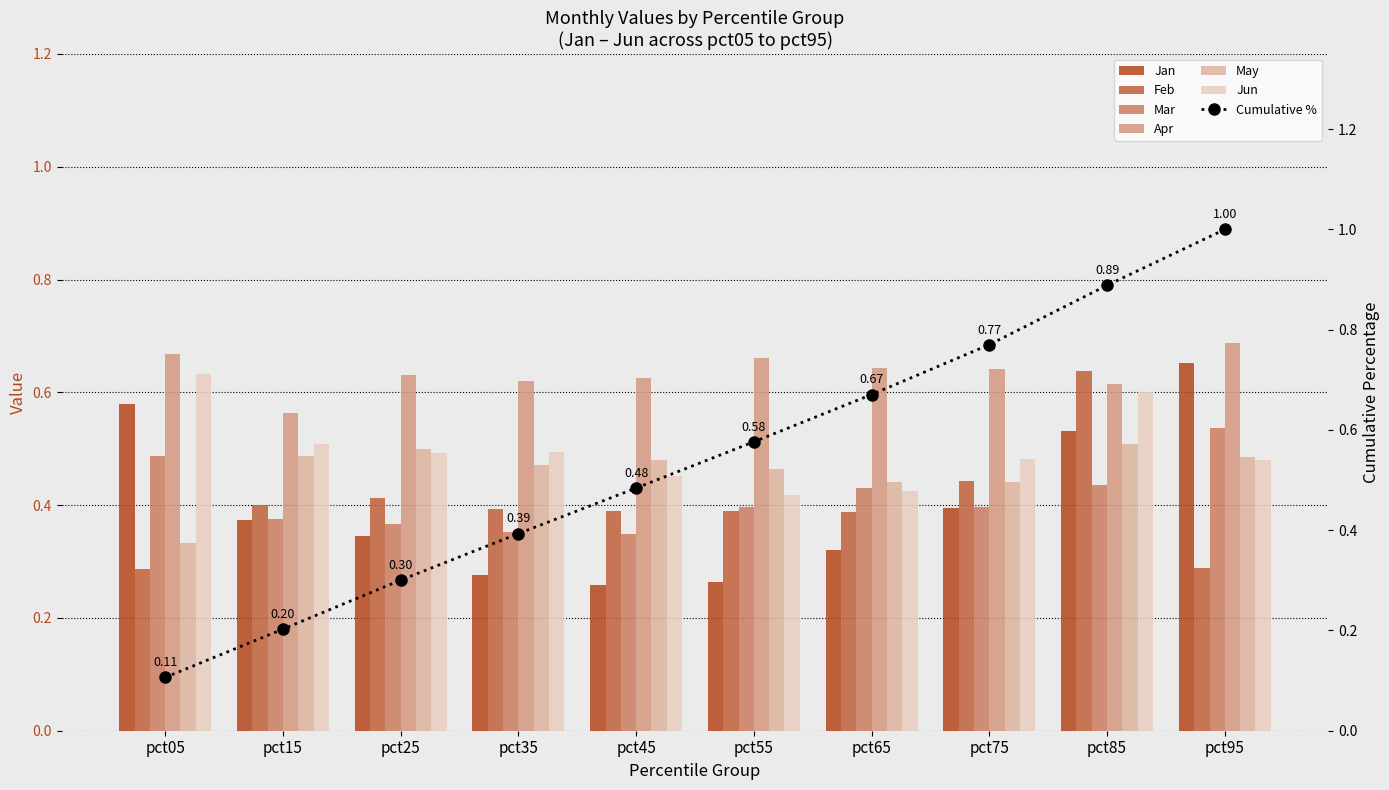

Count the number of categories in the chart.

10